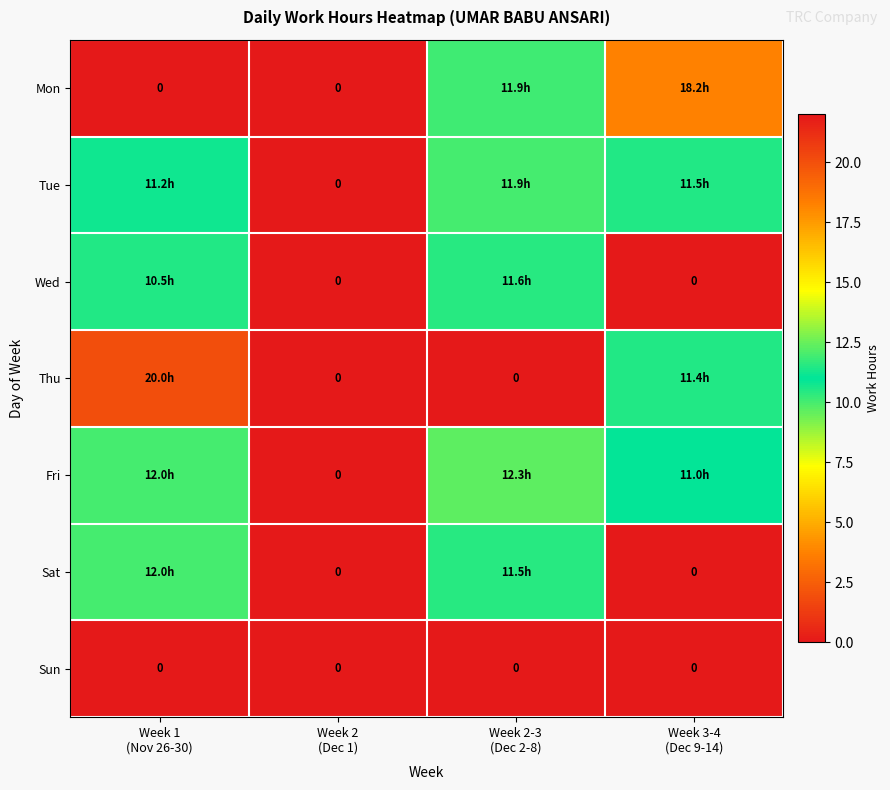

At which category is the sum across all series the highest?

Week 1
(Nov 26-30)